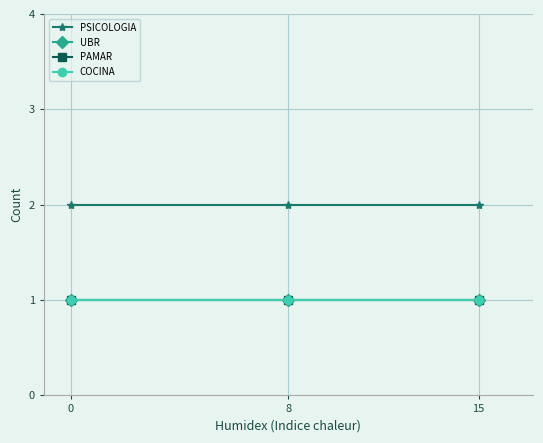

What is the lowest value of the UBR series?

1